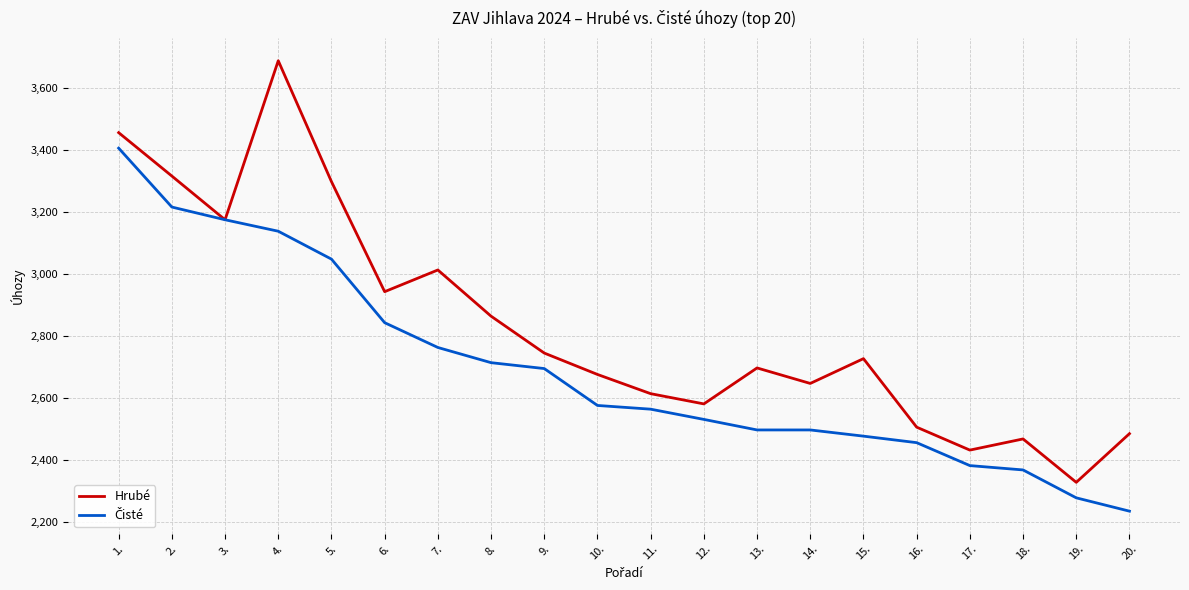

Which series has the widest spread of values?

Hrubé